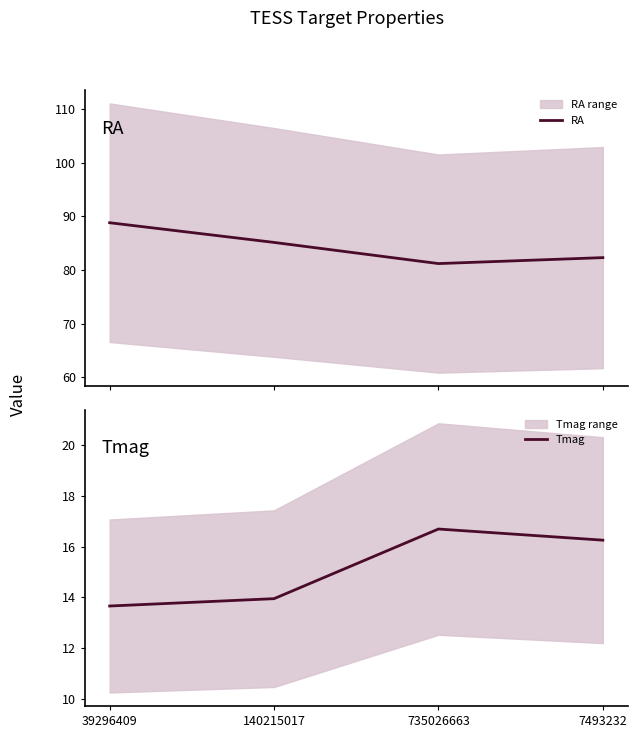

Rank the series by their maximum value, from lowest to highest.

Tmag, RA